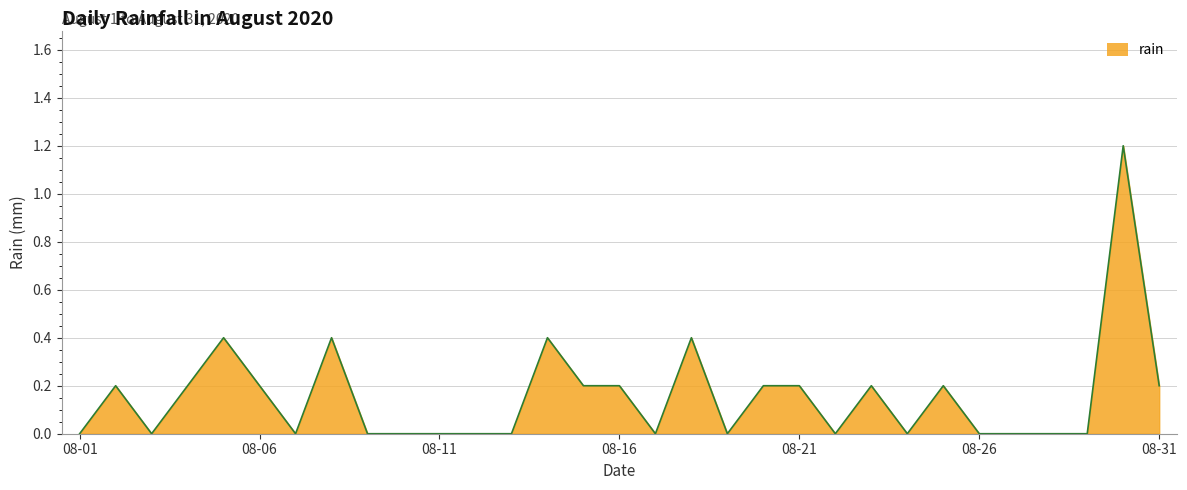

What is the greatest value displayed?

1.2